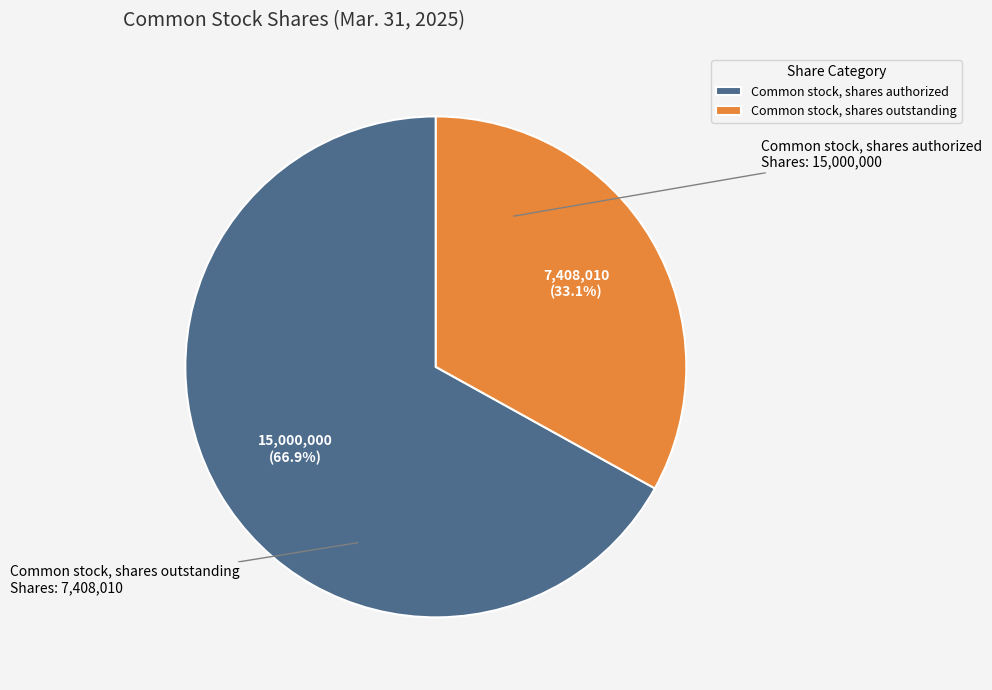

To the nearest percent, what is the combined percentage of Common stock, shares authorized and Common stock, shares outstanding?

100%